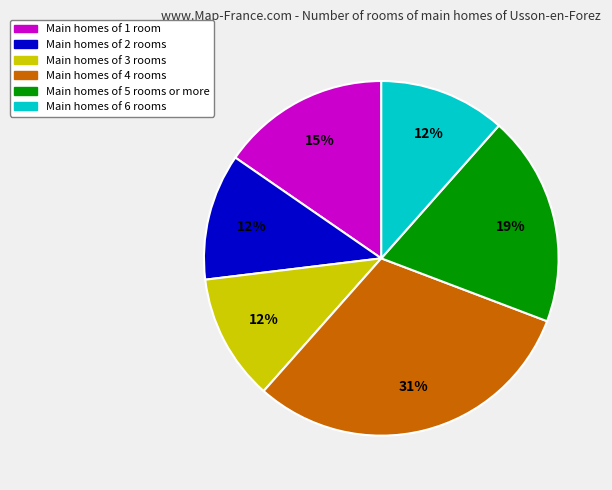

Is there a majority slice in this chart?

No